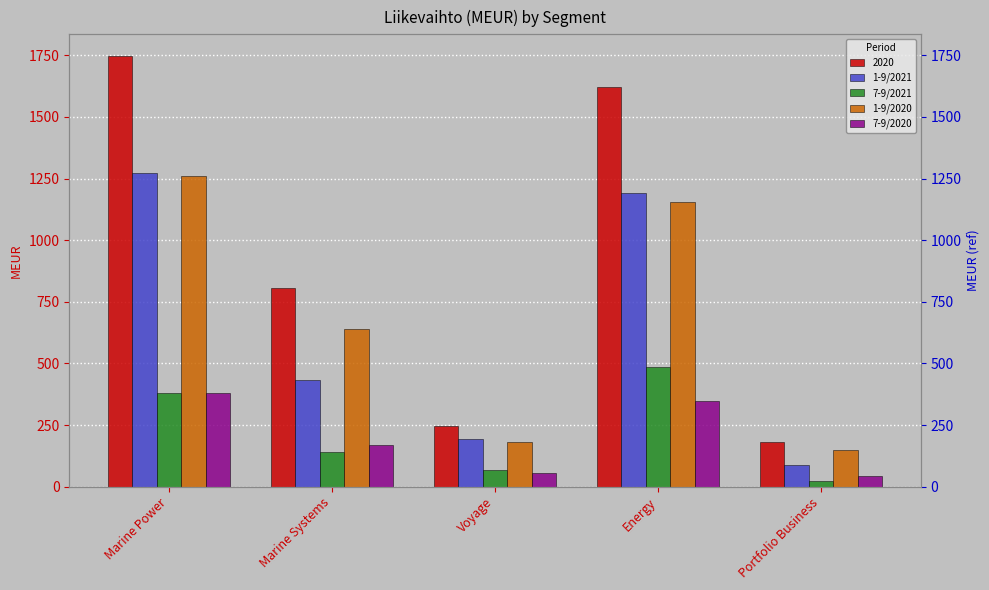

What is the minimum value for 7-9/2020?

43